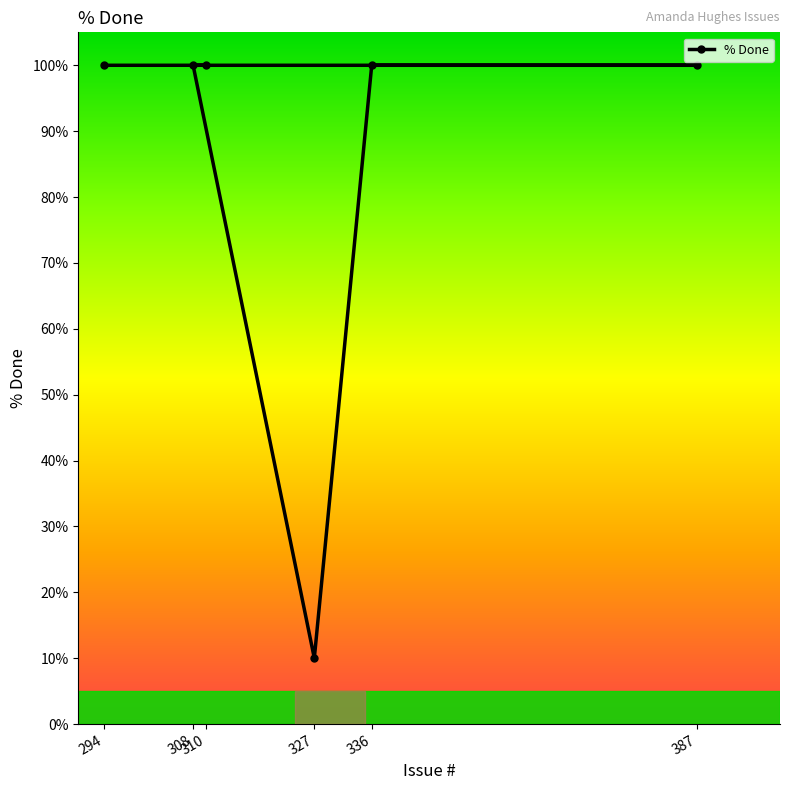

Which has a higher value, 336 or 387?

336